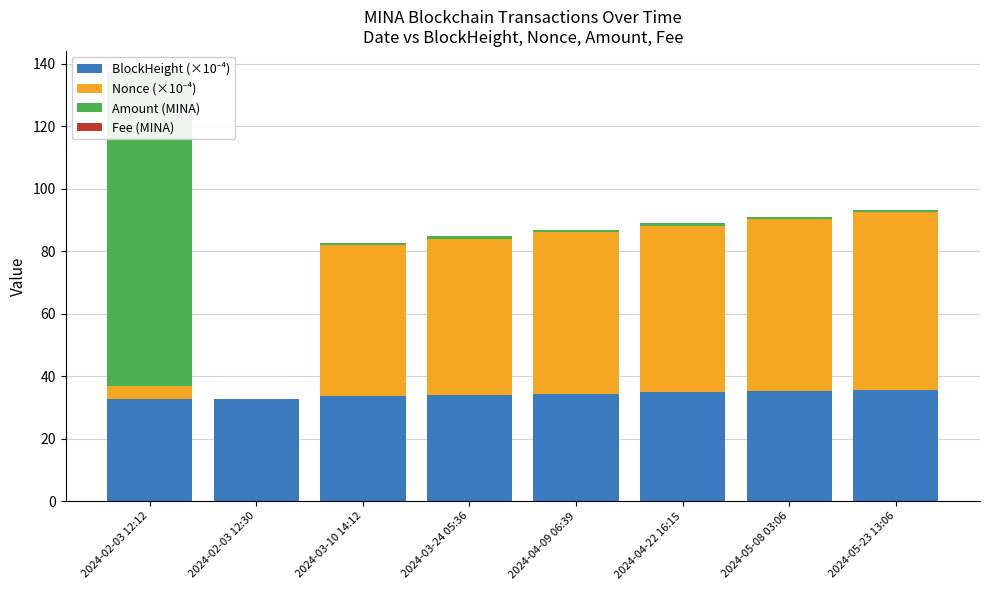

Rank the categories by Amount (MINA) value from highest to lowest.

2024-02-03 12:12, 2024-03-10 14:12, 2024-03-24 05:36, 2024-05-08 03:06, 2024-05-23 13:06, 2024-04-22 16:15, 2024-04-09 06:39, 2024-02-03 12:30